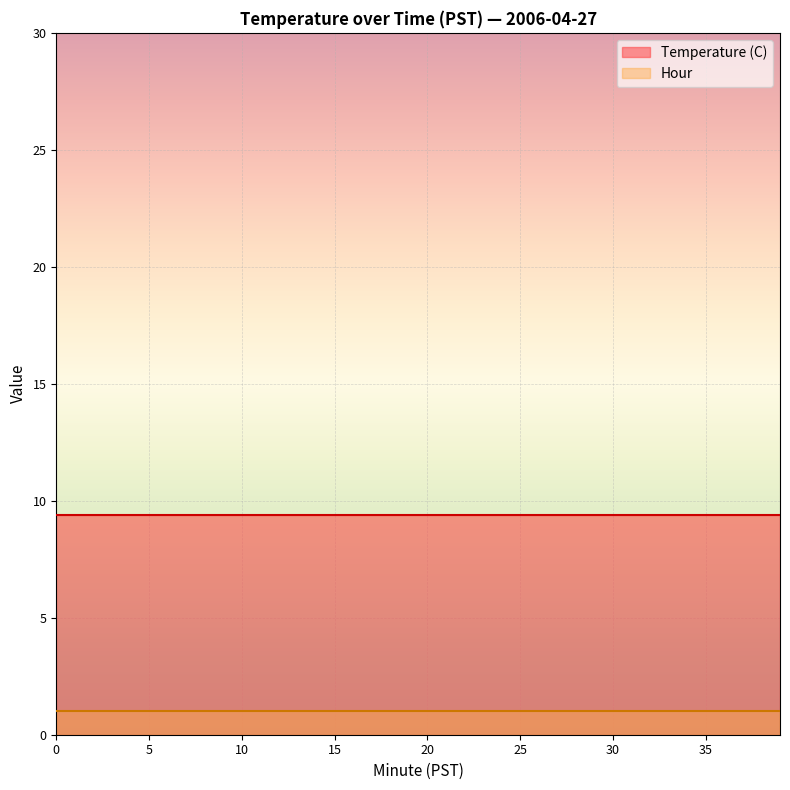

How many series are shown in this chart?

2